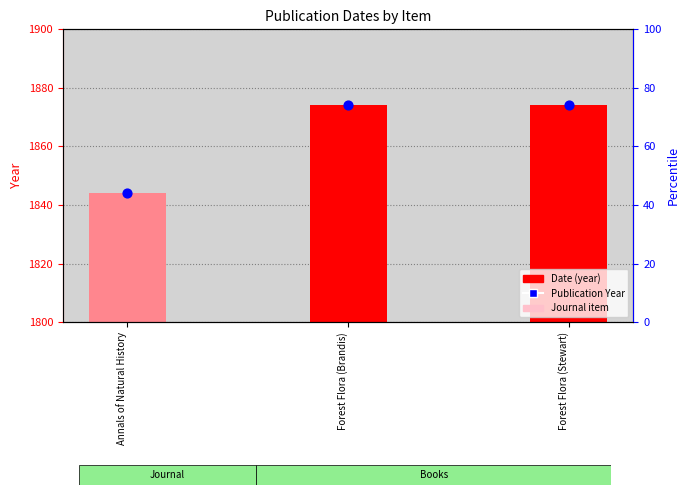

Which series has the largest total across all categories?

Publication Year